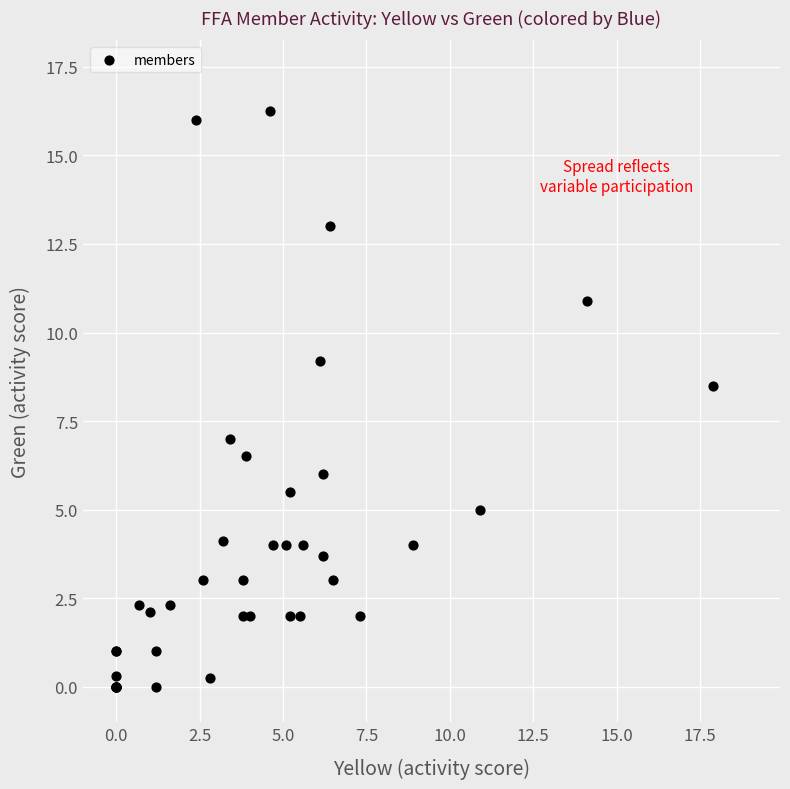

What Y value in the scatter plot is closest to 8?

8.5